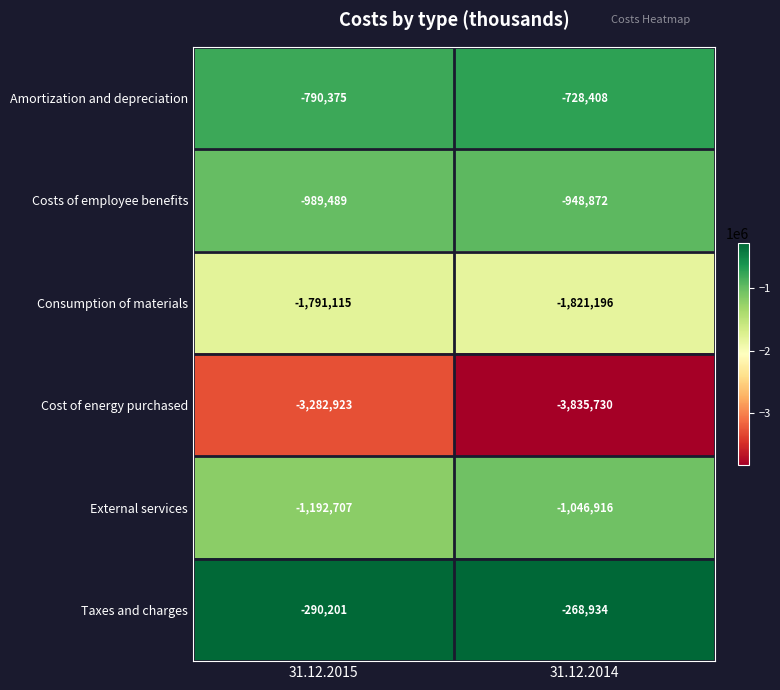

What is the total value across all series at 31.12.2014?

-8650056